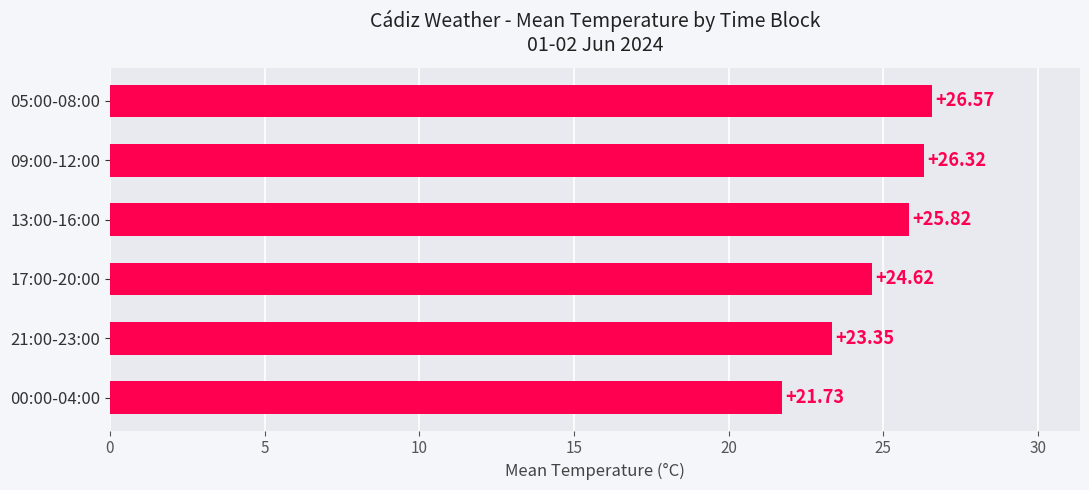

What is the difference between the second highest and second lowest values?

3.0